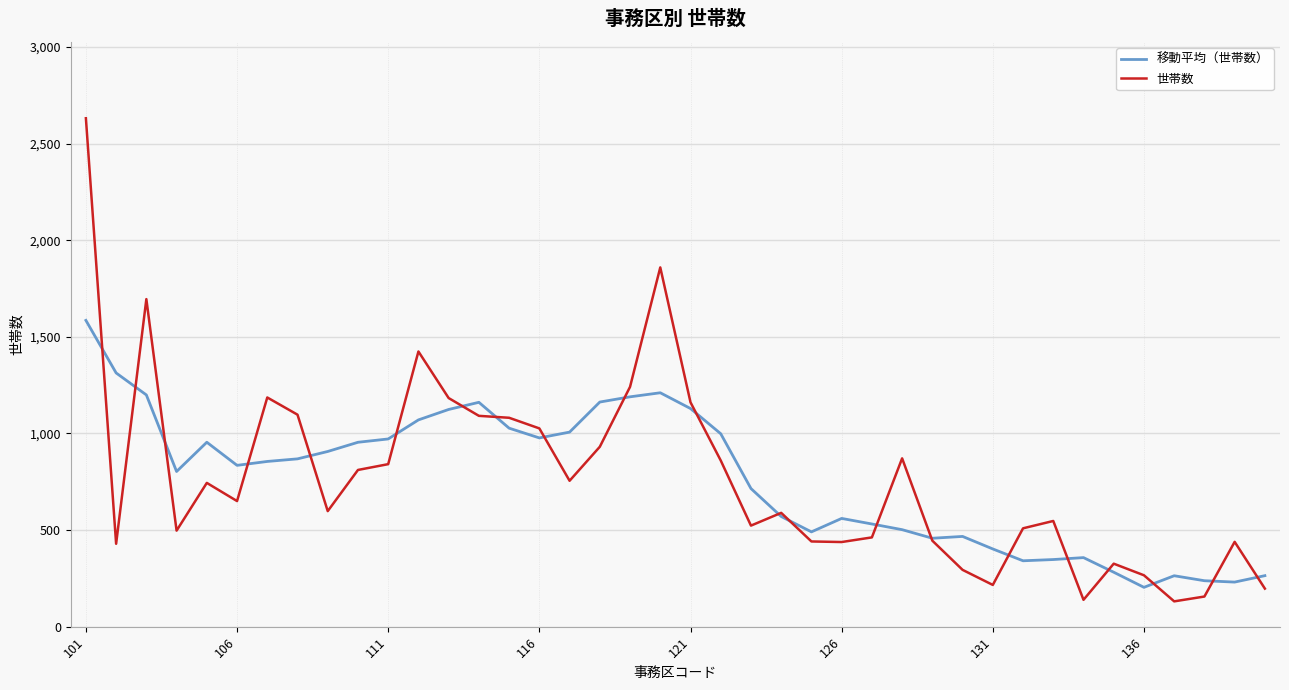

What is the minimum value shown in the chart?

131.0